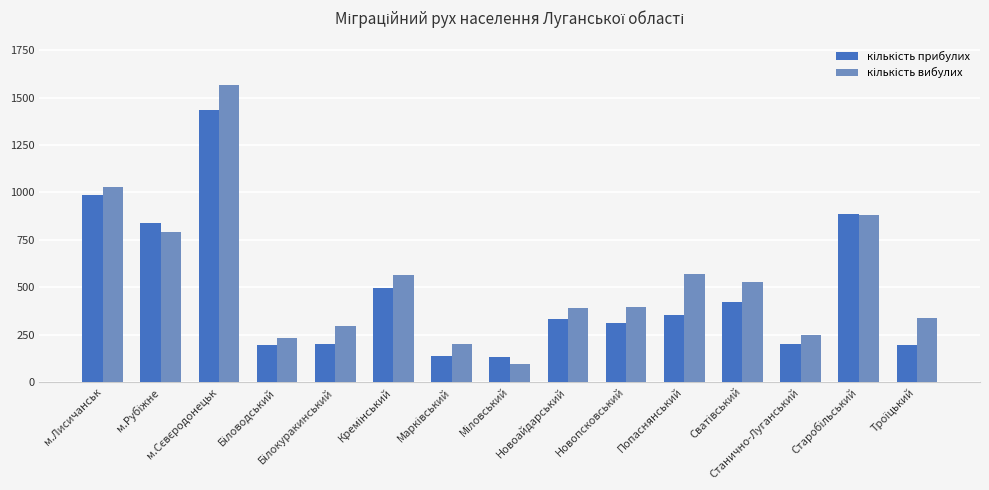

What is the minimum value shown in the chart?

93